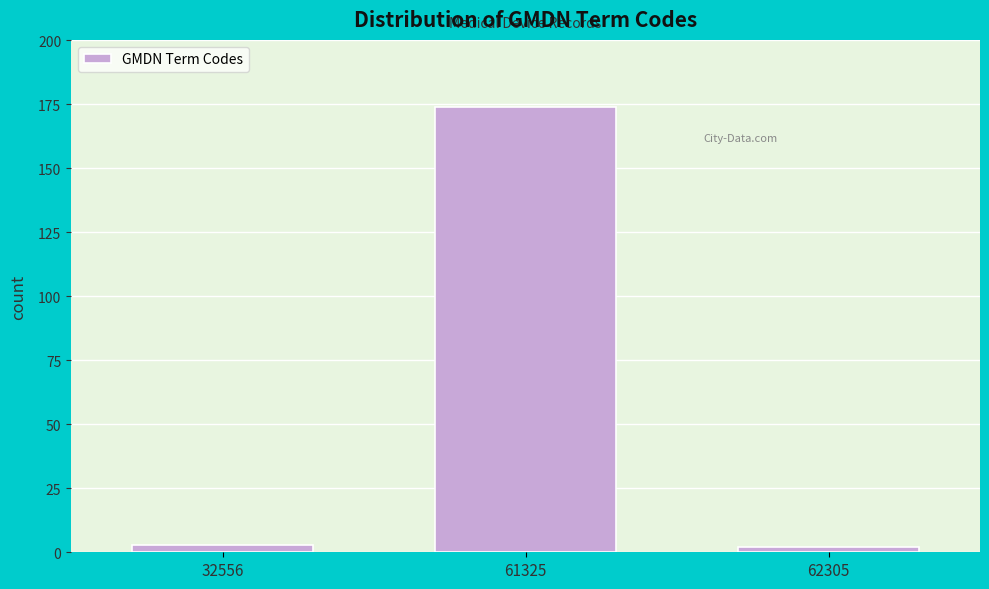

Reading right to left, transcribe all the data shown in this chart.

2	174	3